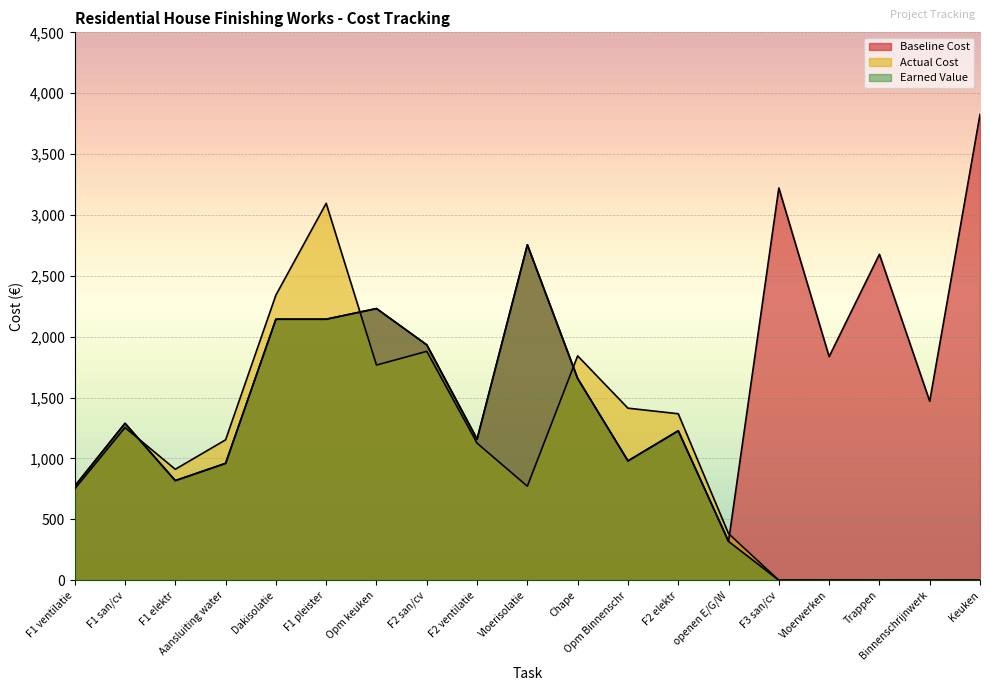

Reading right to left, extract all data points from this chart.

Baseline Cost: Keuken=3825.0	Binnenschrijnwerk=1470.0	Trappen=2676.6	Vloerwerken=1836.6	F3 san/cv=3221.4	openen E/G/W=318.8	F2 elektr=1227.3	Opm Binnenschr=980.0	Chape=1656.8	Vloerisolatie=2754.9	F2 ventilatie=1158.8	F2 san/cv=1932.8	Opm keuken=2231.2	F1 pleister=2143.8	Dakisolatie=2143.8	Aansluiting water=960.0	F1 elektr=818.2	F1 san/cv=1288.5	F1 ventilatie=772.5
Actual Cost: Keuken=0.0	Binnenschrijnwerk=0.0	Trappen=0.0	Vloerwerken=0.0	F3 san/cv=0.0	openen E/G/W=382.8	F2 elektr=1367.3	Opm Binnenschr=1413.0	Chape=1842.8	Vloerisolatie=771.9	F2 ventilatie=1125.8	F2 san/cv=1879.8	Opm keuken=1767.2	F1 pleister=3095.8	Dakisolatie=2341.8	Aansluiting water=1153.0	F1 elektr=911.2	F1 san/cv=1253.5	F1 ventilatie=750.5
Earned Value: Keuken=0.0	Binnenschrijnwerk=0.0	Trappen=0.0	Vloerwerken=0.0	F3 san/cv=0.0	openen E/G/W=318.8	F2 elektr=1227.3	Opm Binnenschr=980.0	Chape=1656.8	Vloerisolatie=2754.9	F2 ventilatie=1158.8	F2 san/cv=1932.8	Opm keuken=2231.2	F1 pleister=2143.8	Dakisolatie=2143.8	Aansluiting water=960.0	F1 elektr=818.2	F1 san/cv=1288.5	F1 ventilatie=772.5